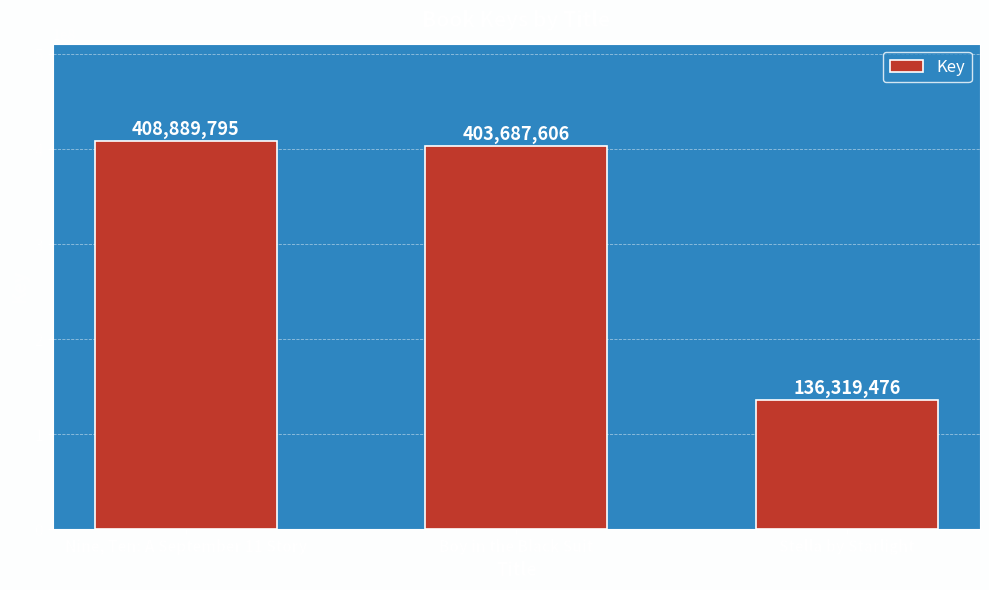

Which category has the lowest value across all series?

Stella by Starlight